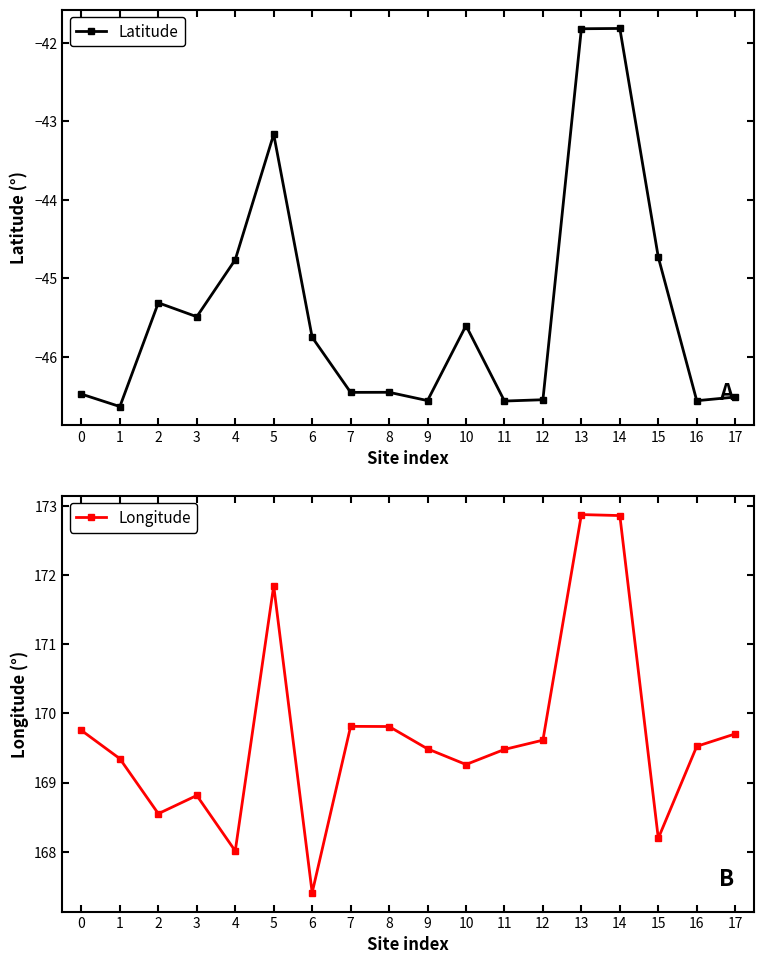

True or false: Latitude and Longitude intersect in this chart.

False